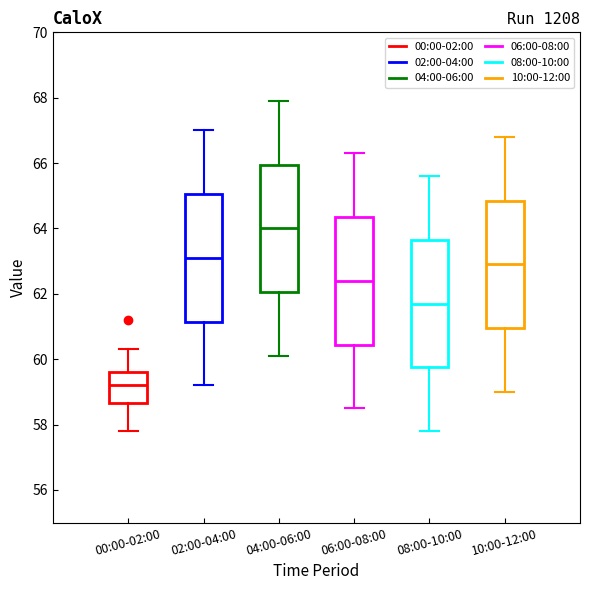

Reading left to right, transcribe this box plot: for each box, give where its median line is, the range the box spans, and where its two whiskers end, as read against the y-axis. The values are not printed on the chart, so give them approximately, as read against the axis.

00:00-02:00: median 59.2, box 58.6 to 59.6, whiskers 57.8 to 60.4
02:00-04:00: median 63.2, box 61.2 to 65.0, whiskers 59.2 to 67.0
04:00-06:00: median 64.0, box 62.0 to 66.0, whiskers 60.2 to 68.0
06:00-08:00: median 62.4, box 60.4 to 64.4, whiskers 58.6 to 66.4
08:00-10:00: median 61.8, box 59.8 to 63.6, whiskers 57.8 to 65.6
10:00-12:00: median 63.0, box 61.0 to 64.8, whiskers 59.0 to 66.8